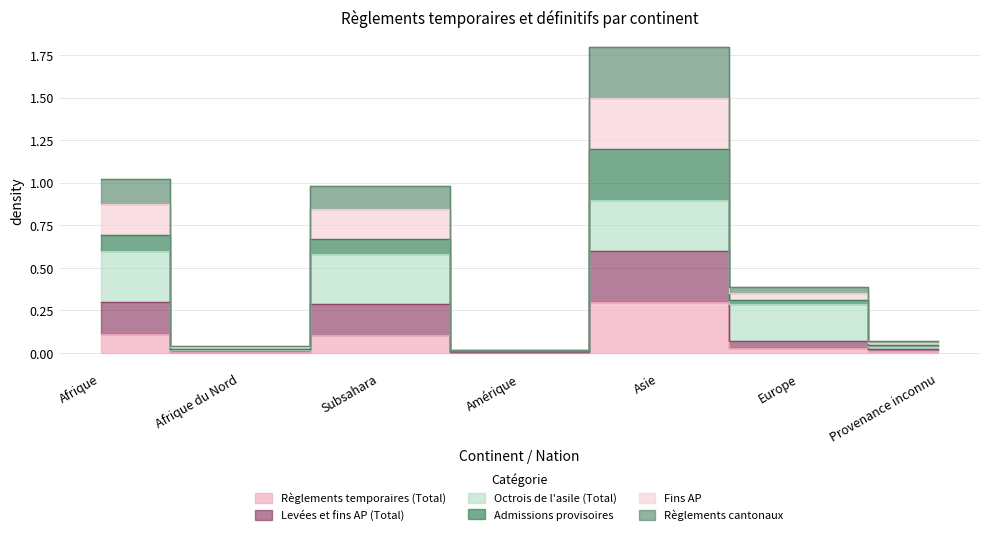

What is the label of the 7th point from the right?

Afrique